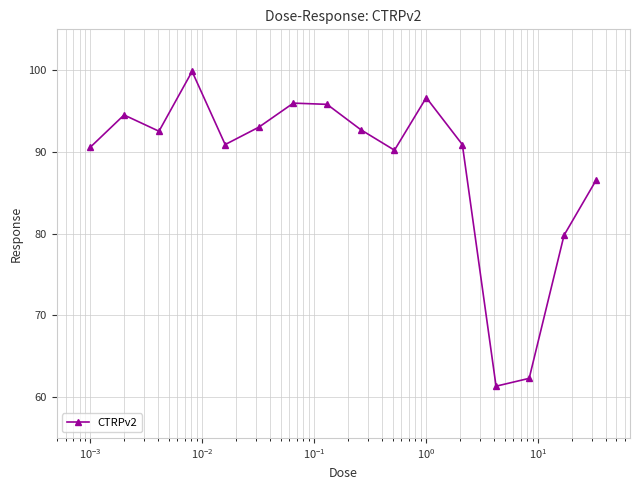

True or false: there are more than 2 points higher than both neighbors.

True